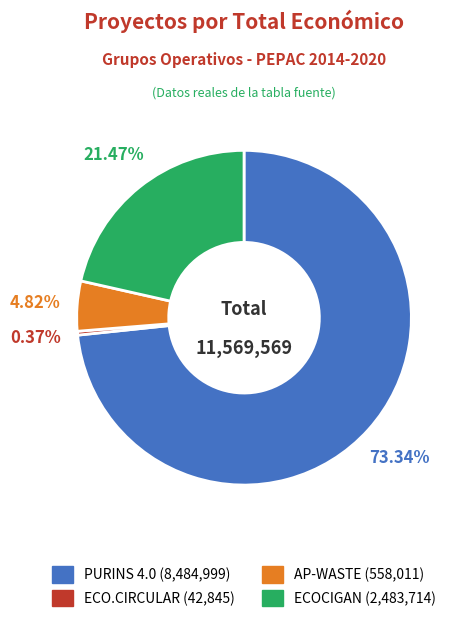

What is the smallest slice in the pie chart?

ECO.CIRCULAR